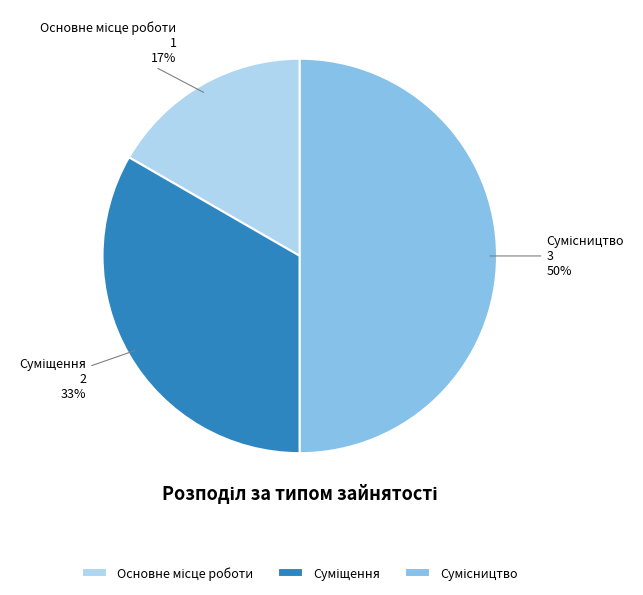

To the nearest percent, what is the average slice percentage?

33%